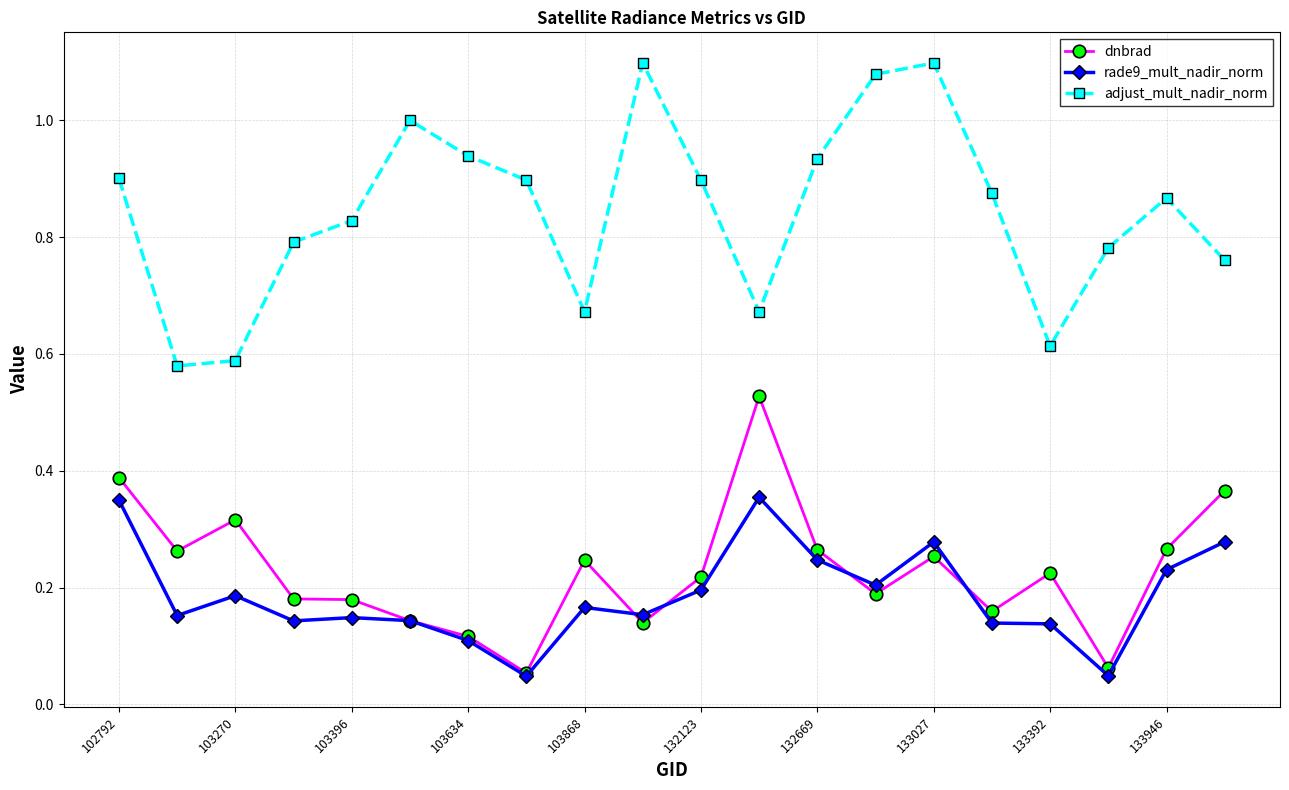

True or false: rade9_mult_nadir_norm has more than 0 interior local peaks.

True